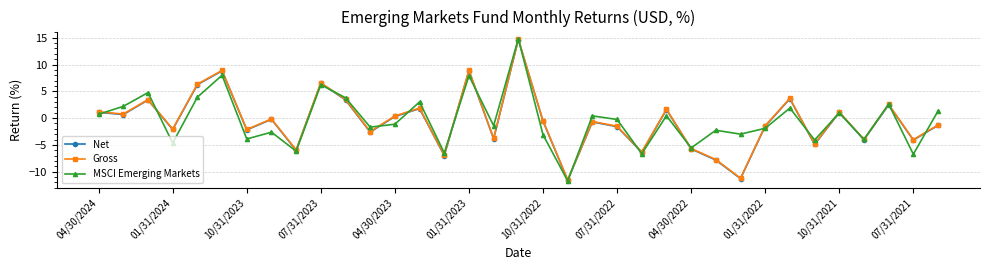

What is the value of the MSCI Emerging Markets point at the 32nd from the left?

-4.0